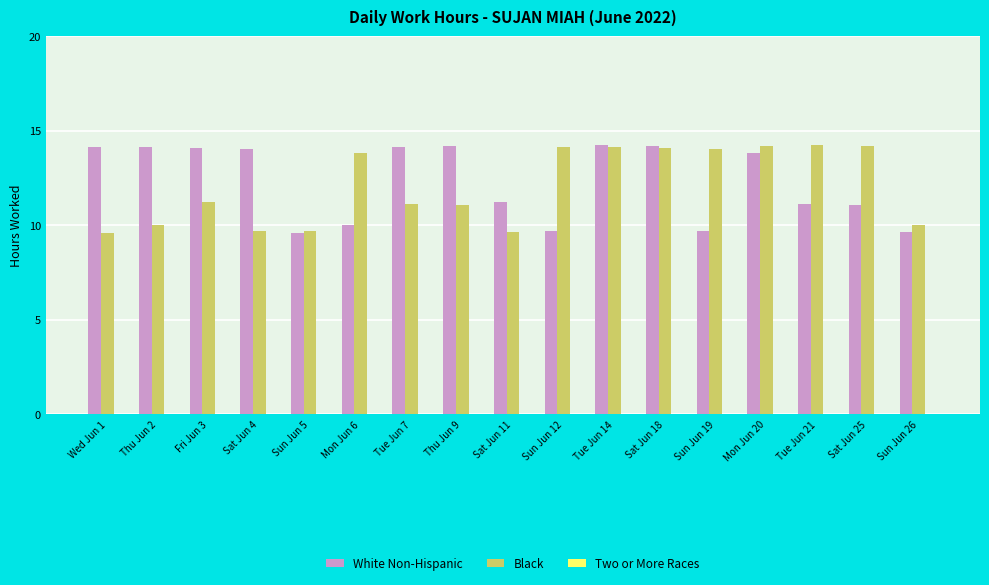

Between Sun Jun 5 and Sun Jun 26, which series saw the biggest shift?

Black